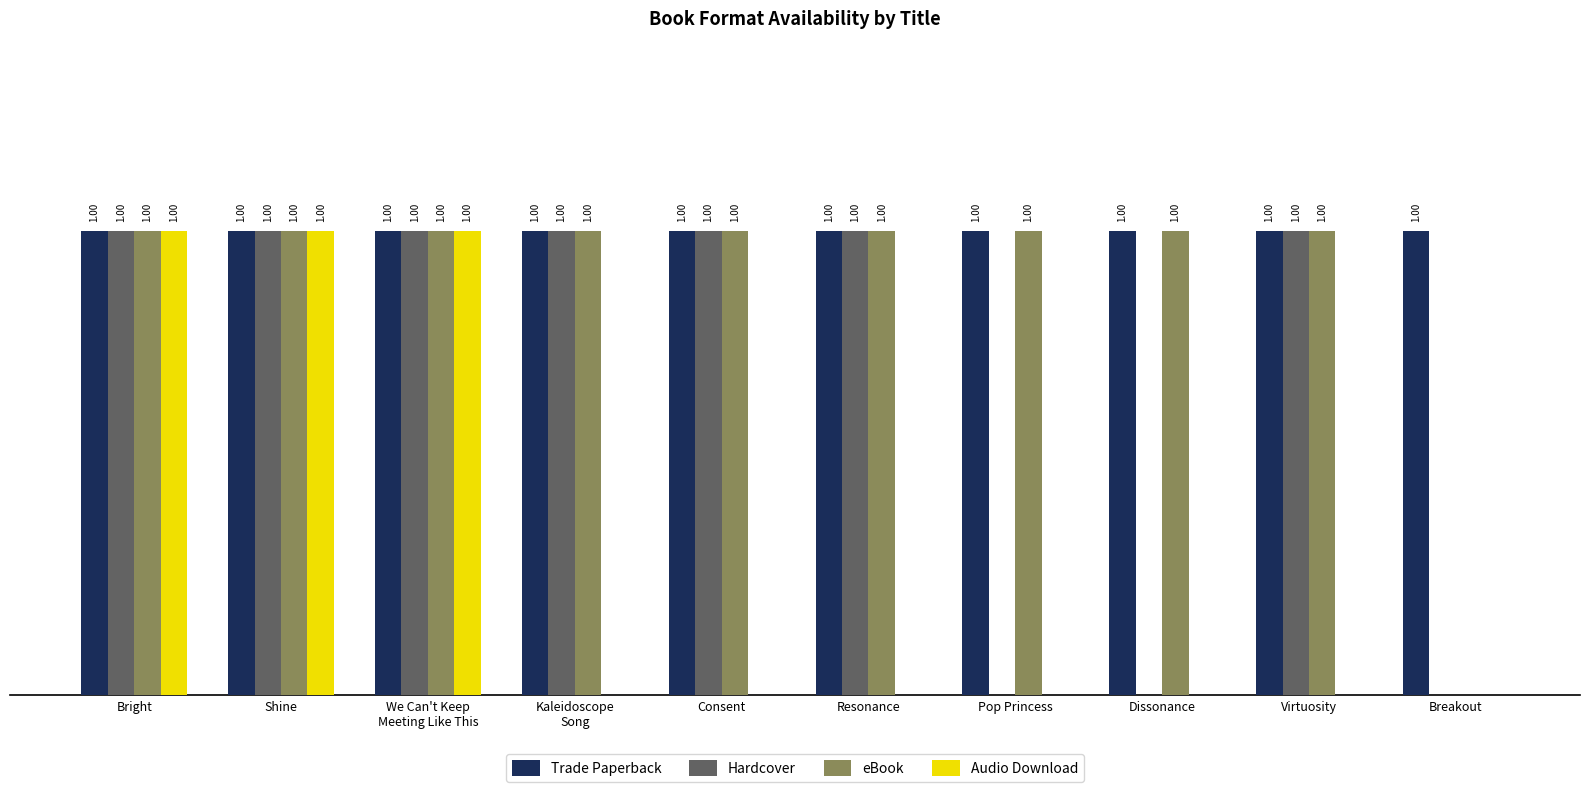

Which series has the largest total across all categories?

Trade Paperback